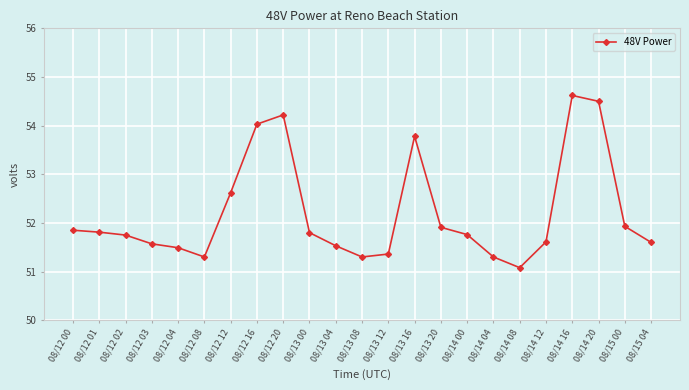

What is the change in value from 08/12 20 to 08/14 16?

+0.4